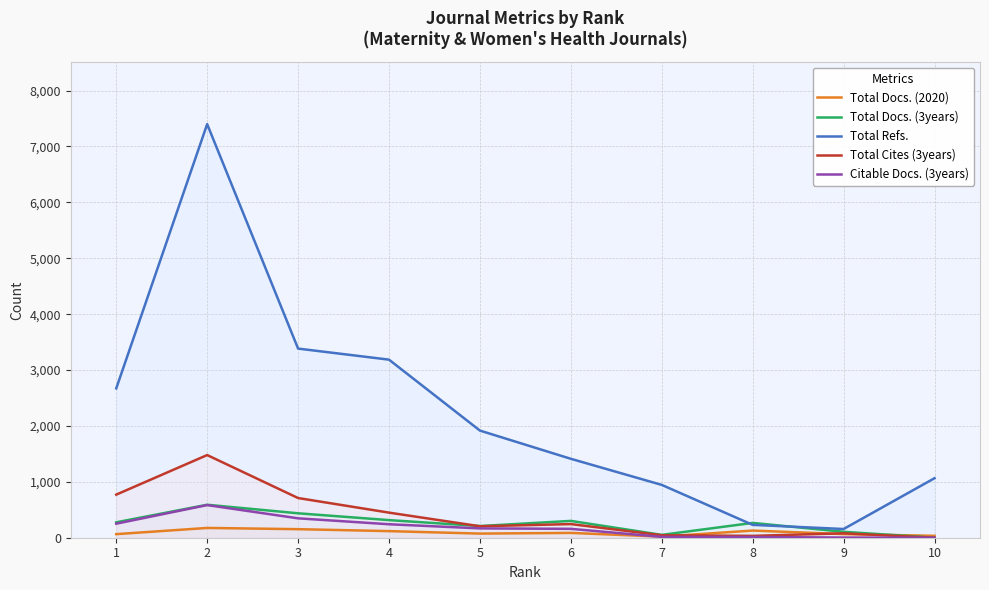

How many lines are shown in the chart?

5